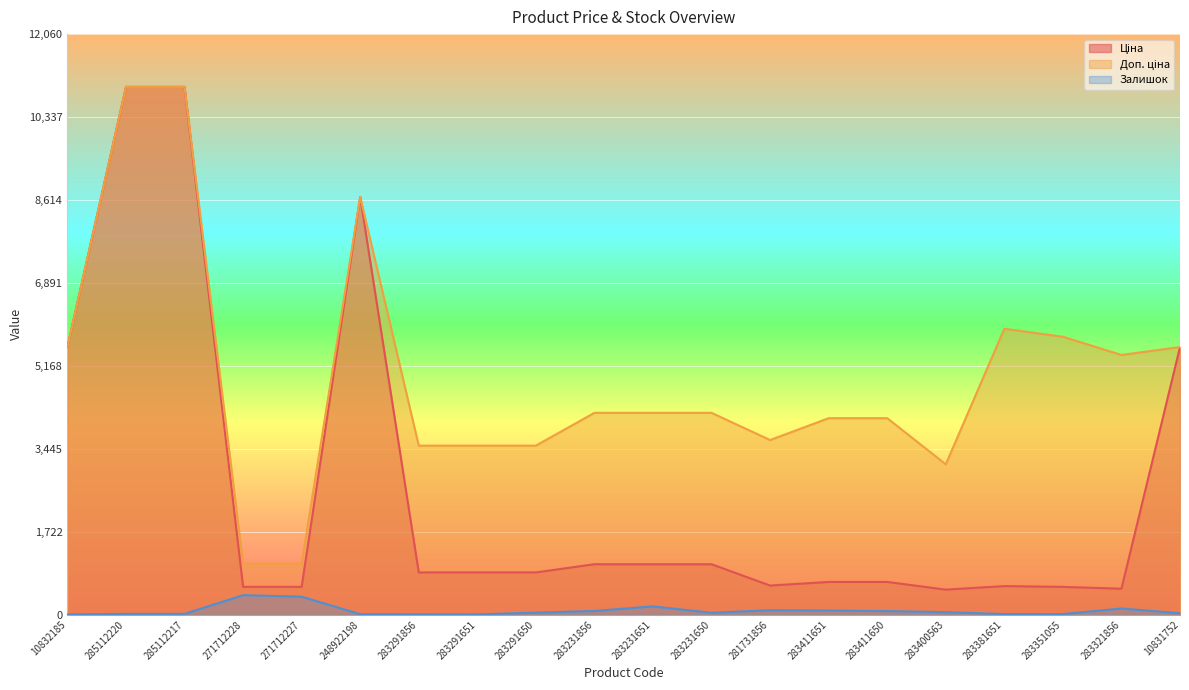

True or false: Залишок has a value of 32.9 at 283400563.

False